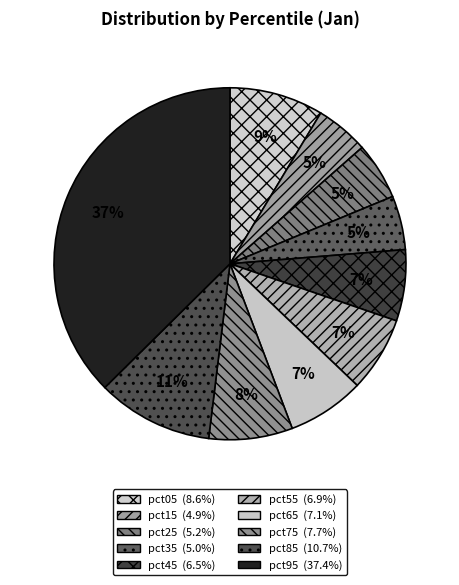

Combined, do pct55 and pct25 account for over 50%?

No